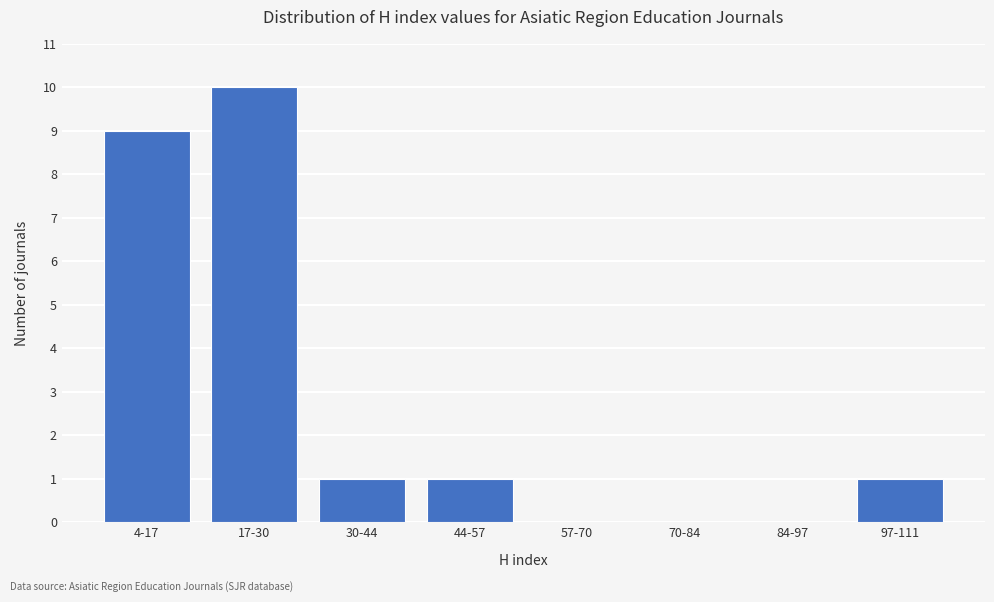

Reading left to right, extract all data points from this chart.

4-17=9	17-30=10	30-44=1	44-57=1	57-70=0	70-84=0	84-97=0	97-111=1